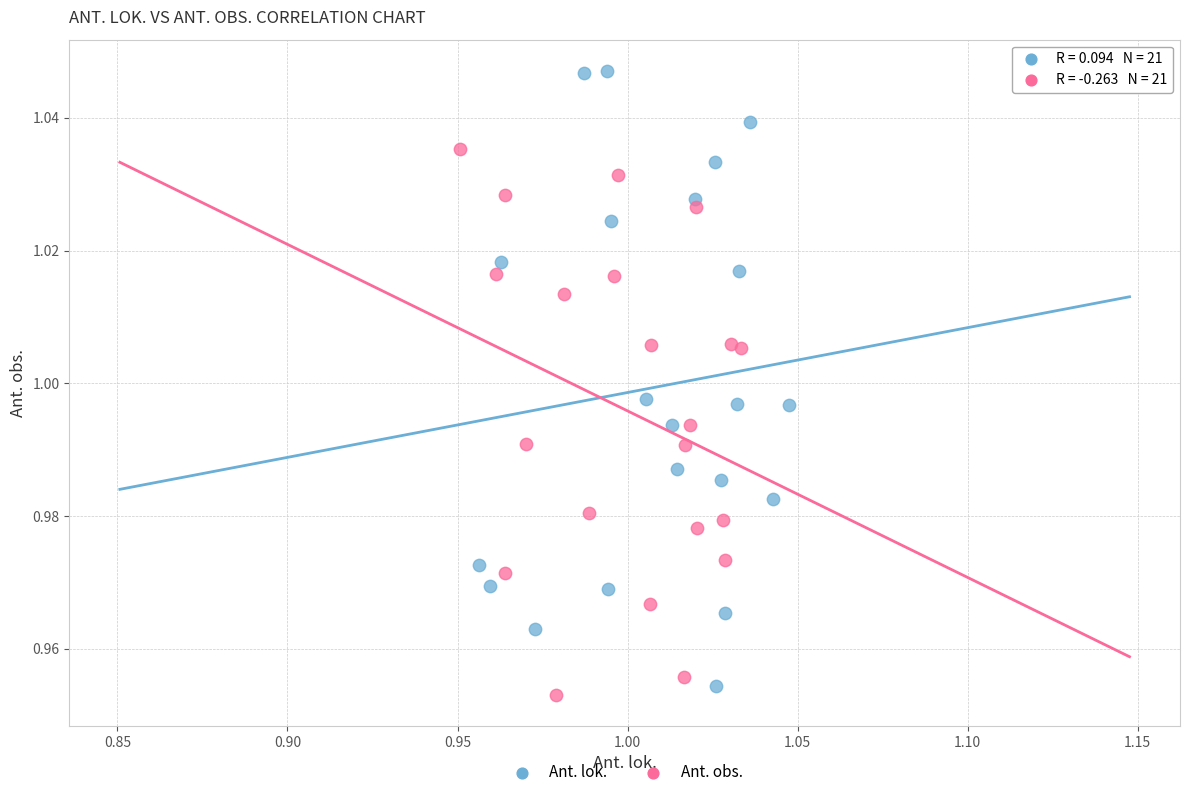

Which series reaches the maximum Y coordinate?

Ant. lok.